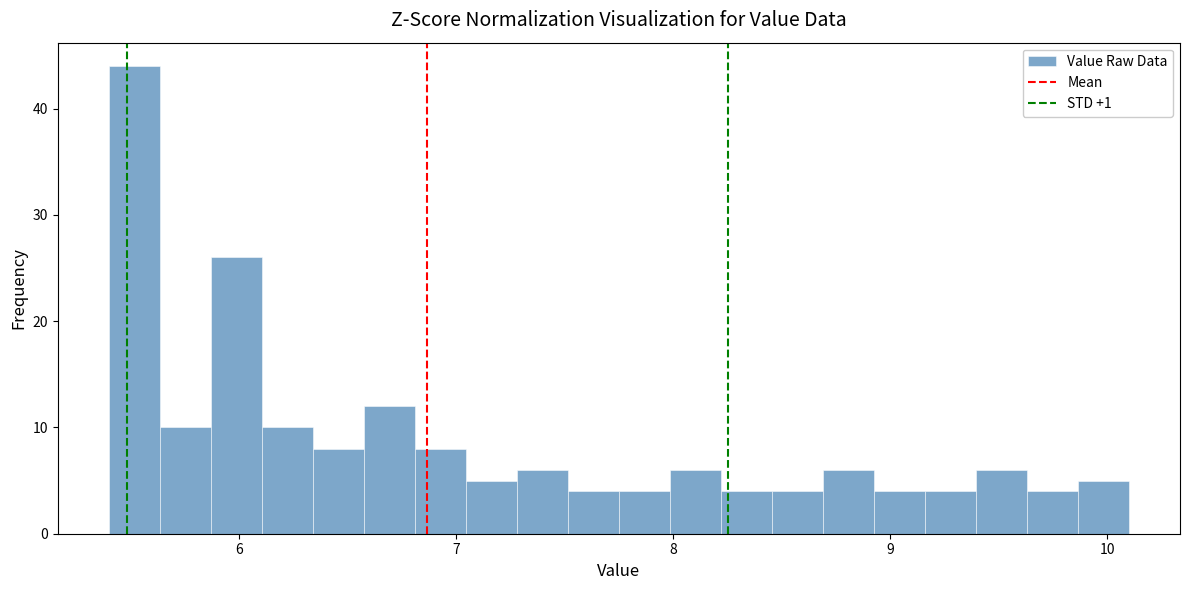

Read against the x-axis, roughly where is the centre of the tallest bar?

5.5